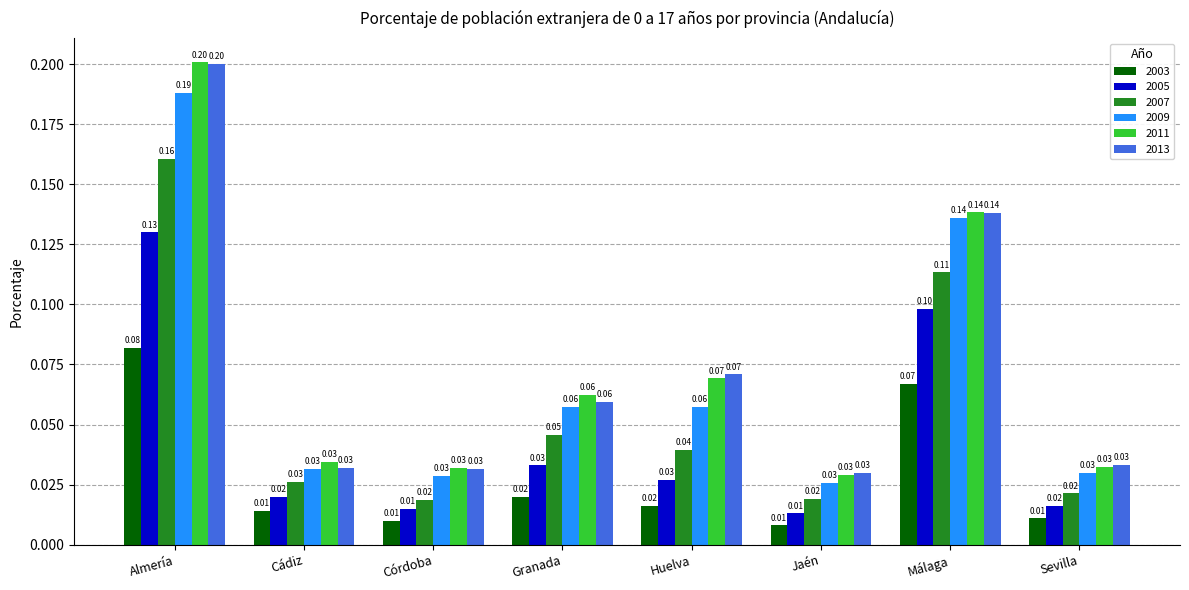

Are the bars horizontal?

No